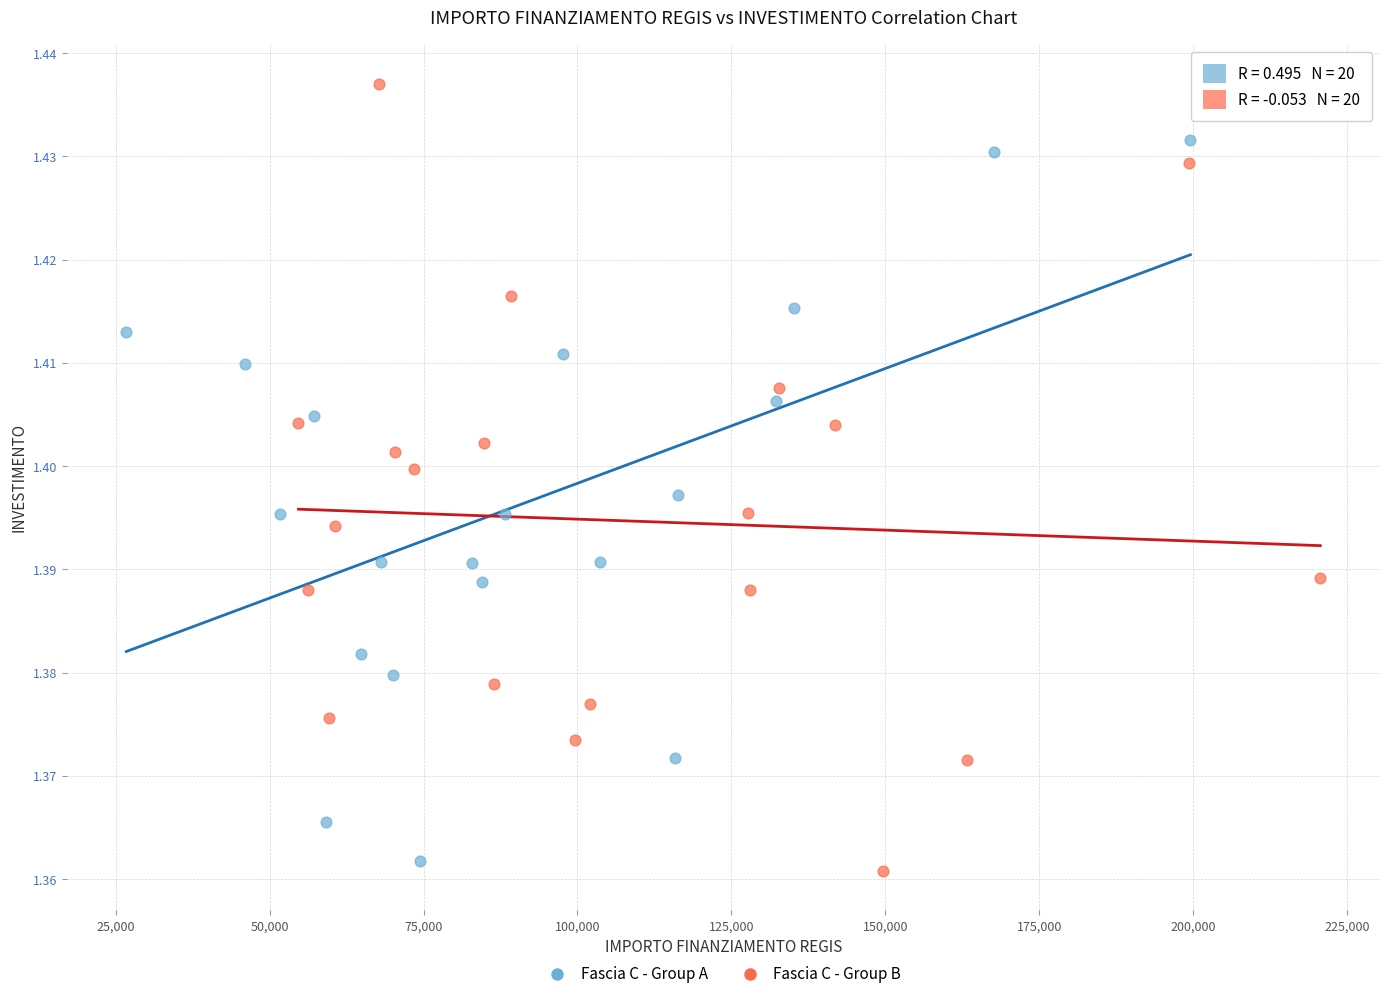

Which series contains the highest Y value?

Fascia C - Group B